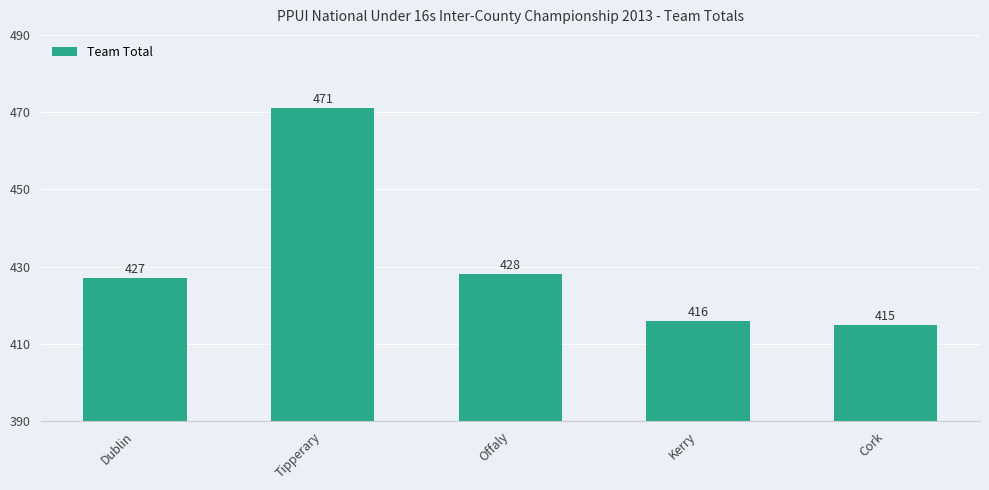

Is it true that the value at Kerry is 416?

True